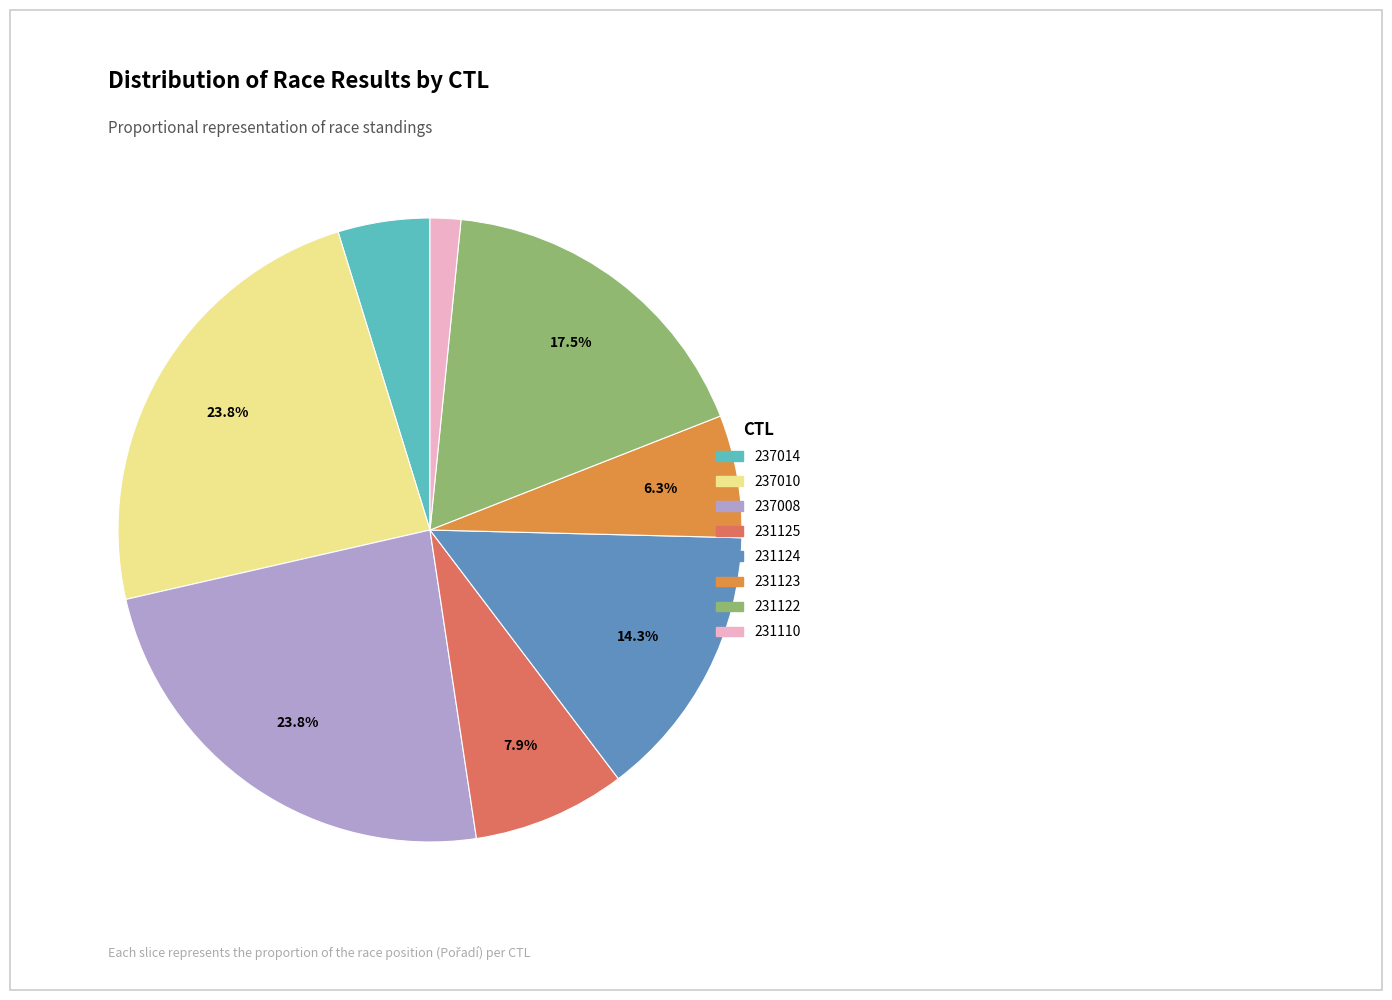

The 231122 slice represents 12% of the pie. True or false?

False